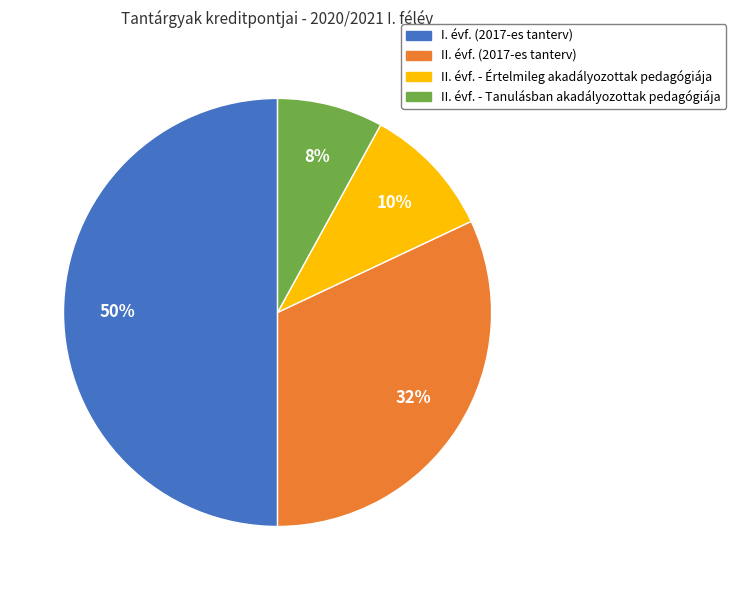

Count the number of slices in the pie.

4